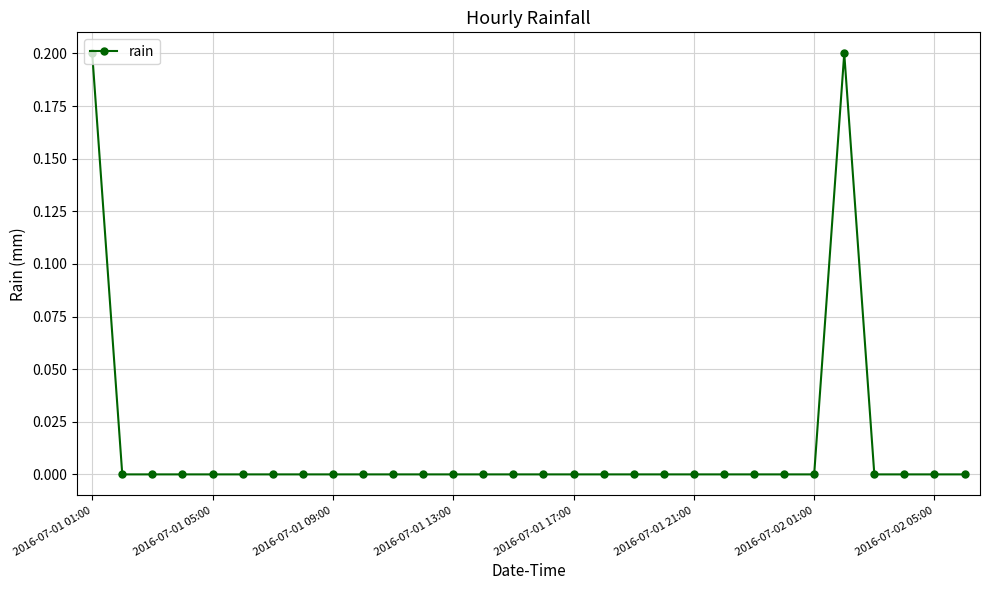

How many lines are shown in the chart?

1